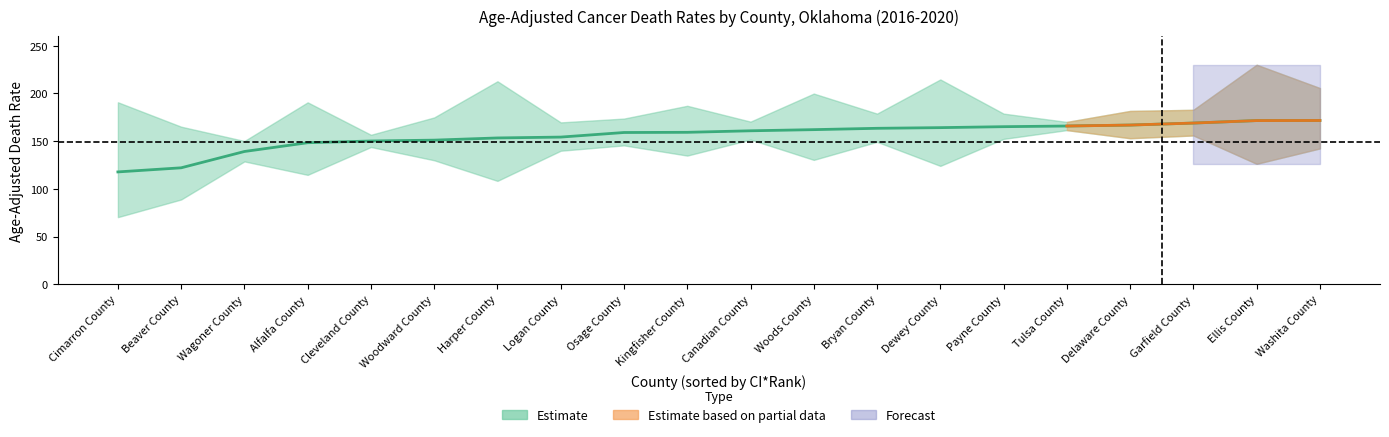

What is the difference between the highest and lowest values at Garfield County?

26.9